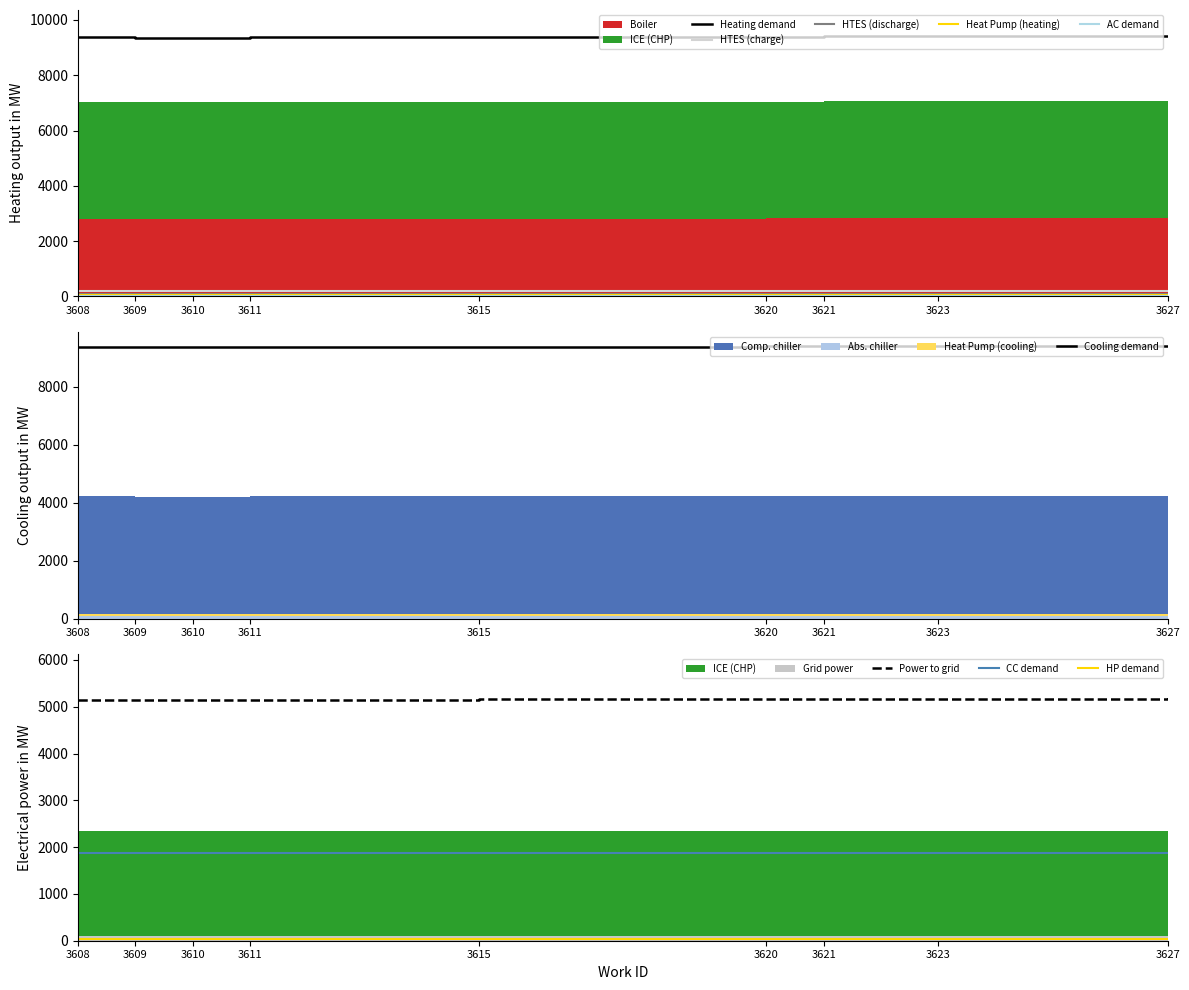

Reading right to left, what are all the values shown in this chart?

3627=9417	3623=9411	3621=9409	3620=9396	3615=9388	3611=9367	3610=9364	3609=9362	3608=9370